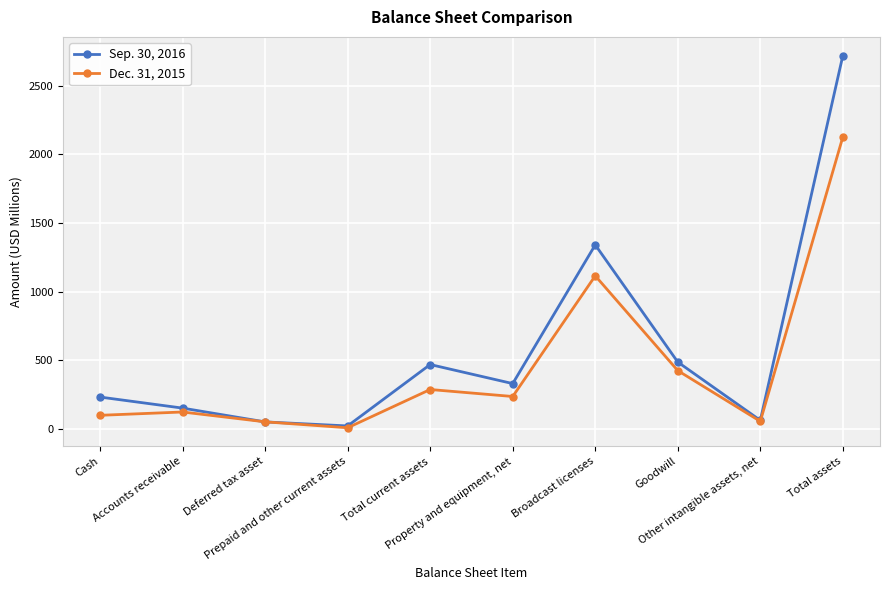

After their last crossing, which series has the higher values: Dec. 31, 2015 or Sep. 30, 2016?

Sep. 30, 2016